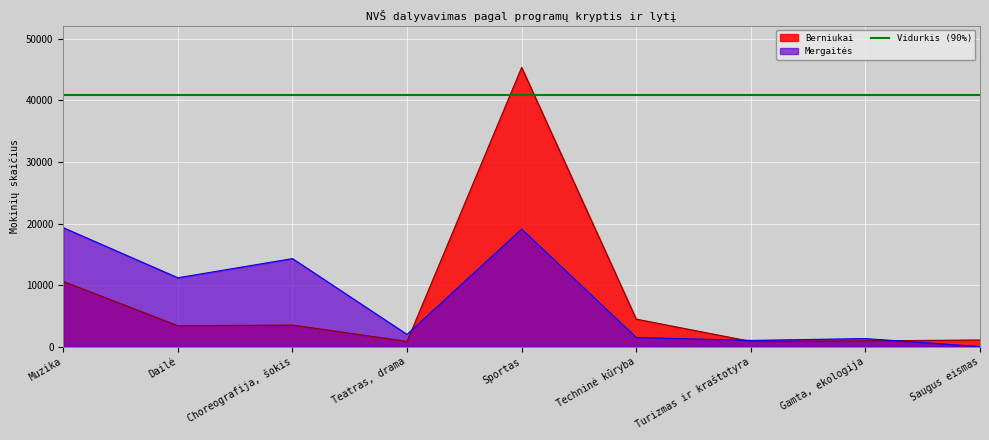

Reading left to right, transcribe all the data shown in this chart.

Berniukai: Muzika=10580	Dailė=3386	Choreografija, šokis=3488	Teatras, drama=838	Sportas=45370	Techninė kūryba=4458	Turizmas ir kraštotyra=837	Gamta, ekologija=922	Saugus eismas=1068
Mergaitės: Muzika=19321	Dailė=11182	Choreografija, šokis=14299	Teatras, drama=1973	Sportas=19091	Techninė kūryba=1473	Turizmas ir kraštotyra=997	Gamta, ekologija=1296	Saugus eismas=0